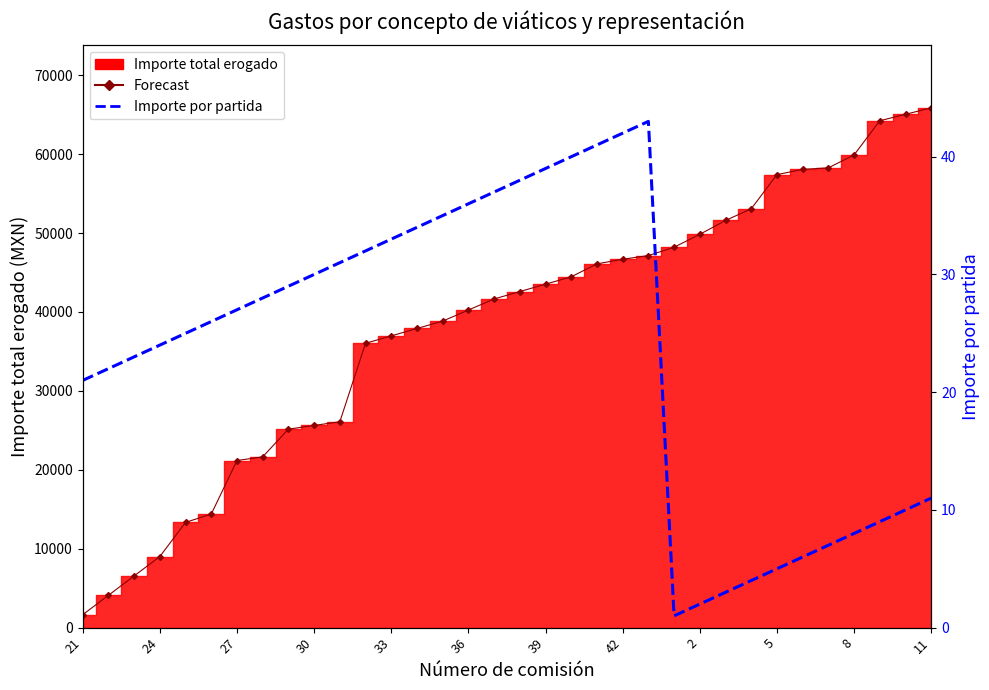

What is the difference between the second highest and minimum values in the Importe por partida series?

41